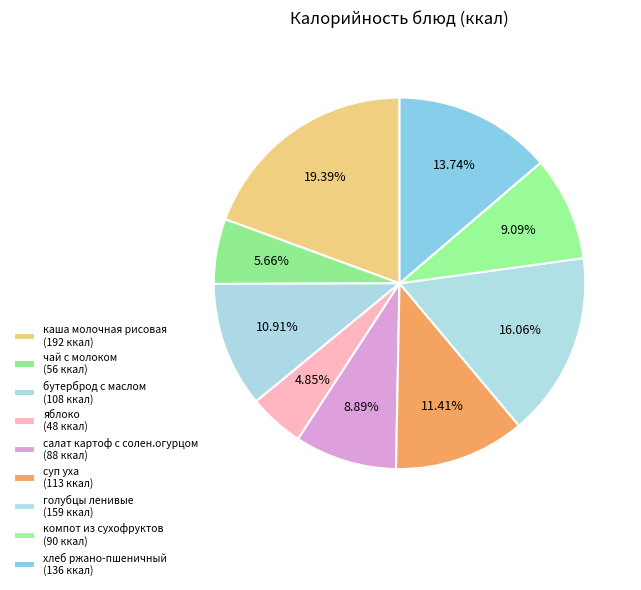

The голубцы ленивые slice represents 2% of the pie. True or false?

False